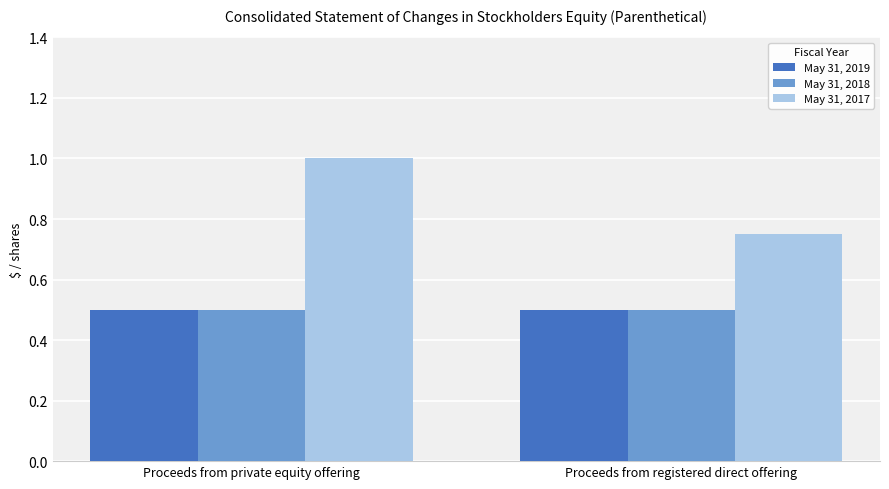

How many bars are there in total?

6